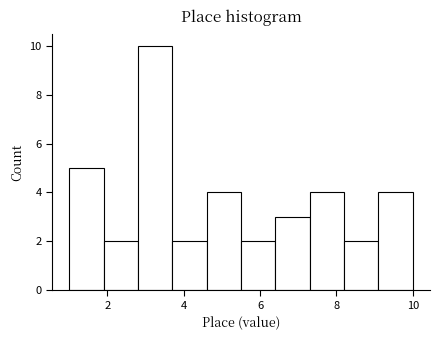

Reading left to right, transcribe this chart: for each bar, give the range it covers on the x-axis and its height. Neither the bar edges nor the heights are printed on the chart, so give them approximately, as read against the axes.

1.0 to 1.9: 5
1.9 to 2.8: 2
2.8 to 3.7: 10
3.7 to 4.6: 2
4.6 to 5.5: 4
5.5 to 6.4: 2
6.4 to 7.3: 3
7.3 to 8.2: 4
8.2 to 9.1: 2
9.1 to 10.0: 4